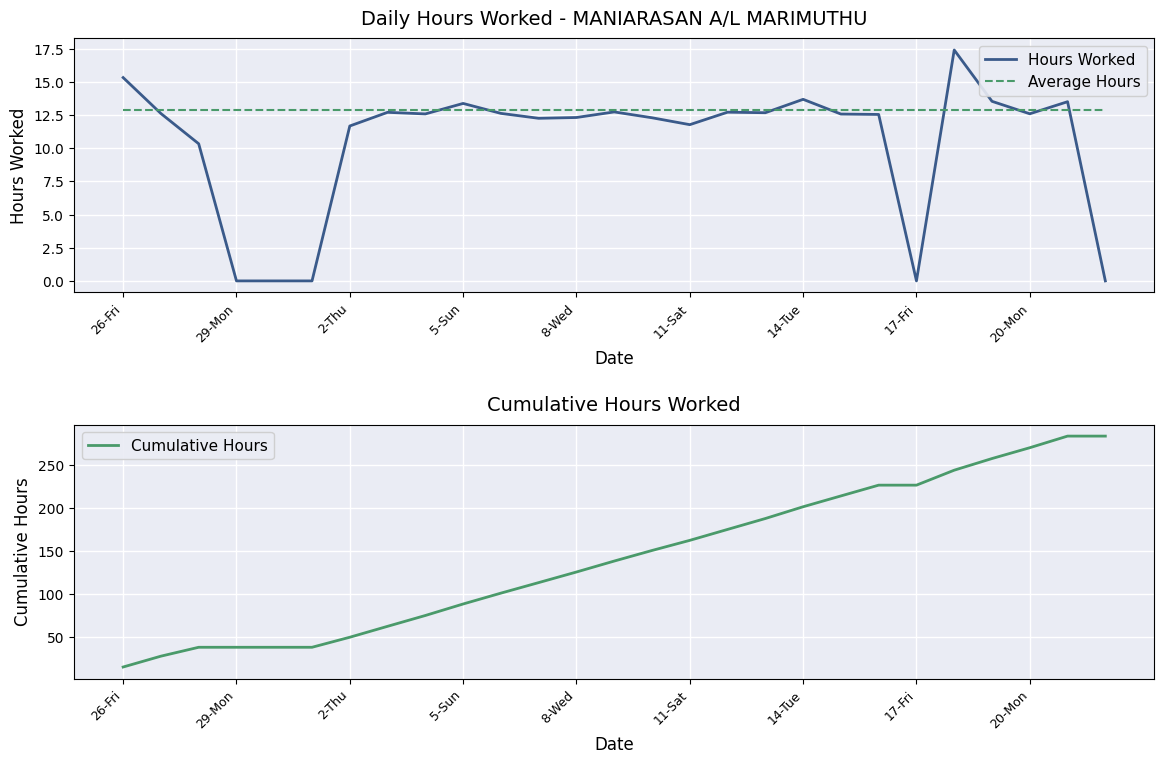

List the series in order of their peak value, lowest first.

Average Hours, Hours Worked, Cumulative Hours